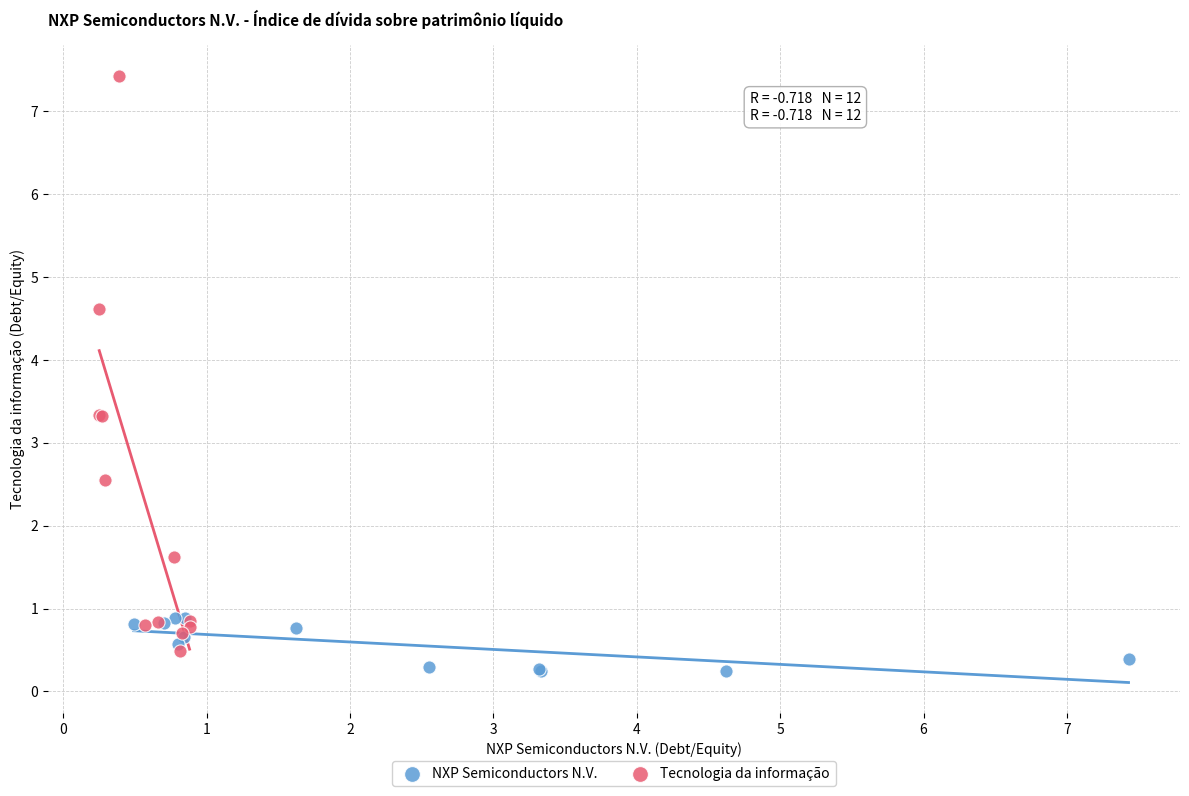

Which series has the largest Y range (max minus min)?

Tecnologia da informação